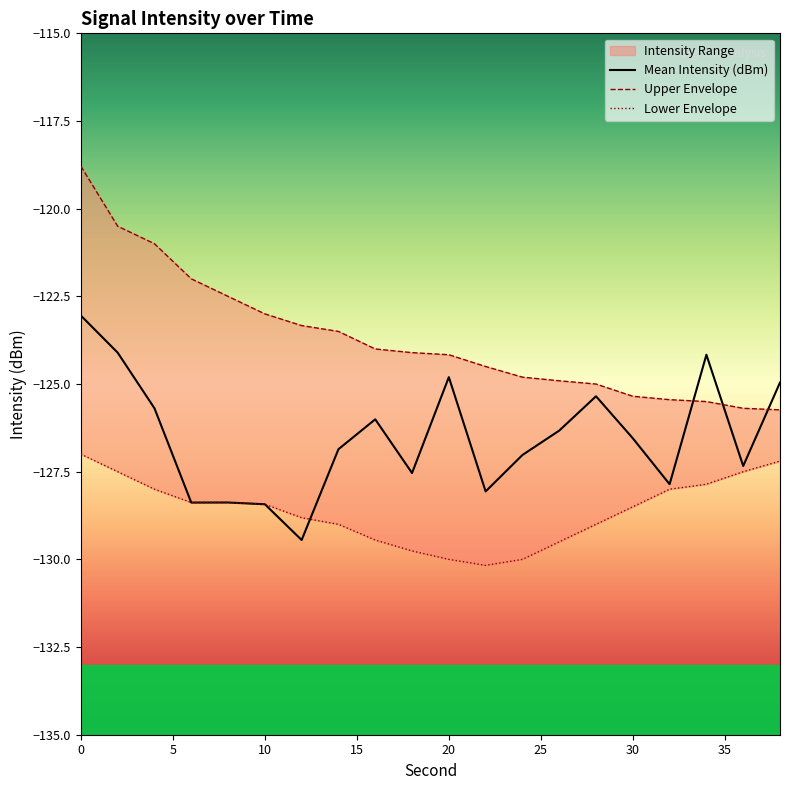

Reading right to left, list all the values displayed in this chart.

Mean Intensity (dBm): 38=-125.0	36=-127.3	34=-124.2	32=-127.9	30=-126.5	28=-125.3	26=-126.3	24=-127.0	22=-128.1	20=-124.8	18=-127.5	16=-126.0	14=-126.9	12=-129.4	10=-128.4	8=-128.4	6=-128.4	4=-125.7	2=-124.1	0=-123.0
Upper Envelope: 38=-125.7	36=-125.7	34=-125.5	32=-125.4	30=-125.3	28=-125.0	26=-124.9	24=-124.8	22=-124.5	20=-124.2	18=-124.1	16=-124.0	14=-123.5	12=-123.3	10=-123.0	8=-122.5	6=-122.0	4=-121.0	2=-120.5	0=-118.8
Lower Envelope: 38=-127.2	36=-127.5	34=-127.9	32=-128.0	30=-128.5	28=-129.0	26=-129.5	24=-130.0	22=-130.2	20=-130.0	18=-129.8	16=-129.4	14=-129.0	12=-128.8	10=-128.4	8=-128.4	6=-128.4	4=-128.0	2=-127.5	0=-127.0